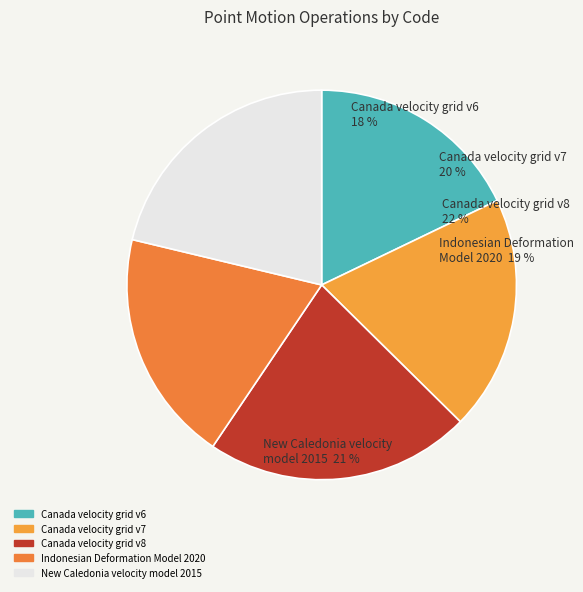

The New Caledonia velocity model 2015 slice represents 34% of the pie. True or false?

False